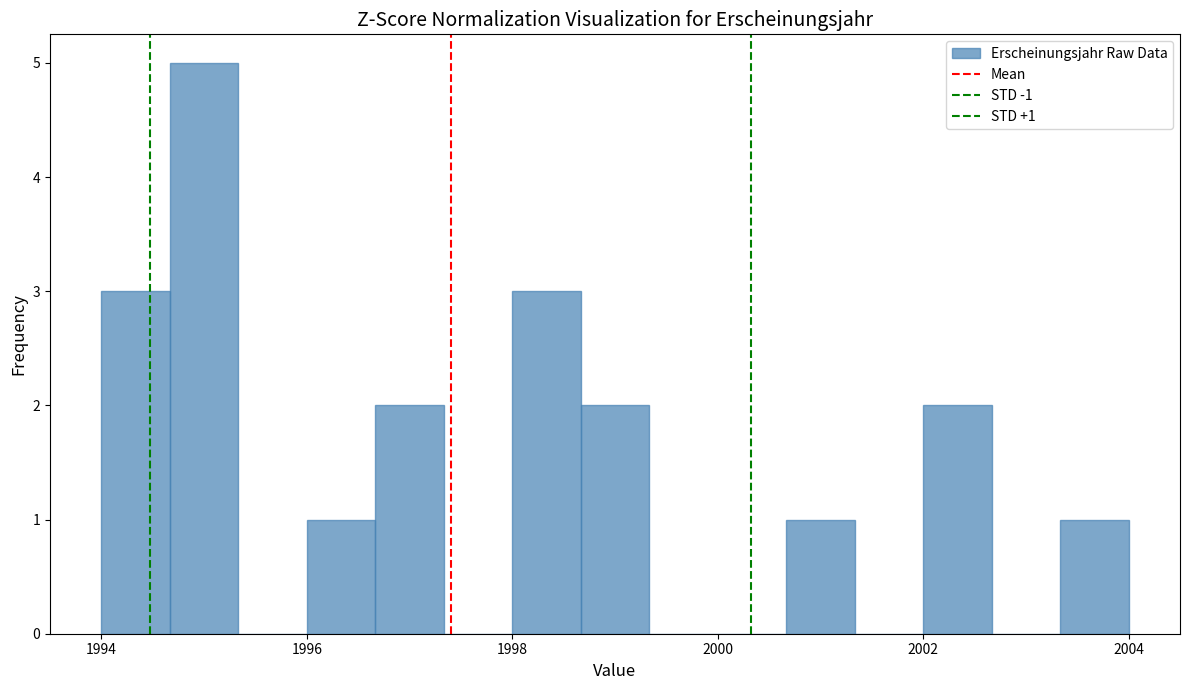

Read against the x-axis, roughly where is the centre of the tallest bar?

1995.0